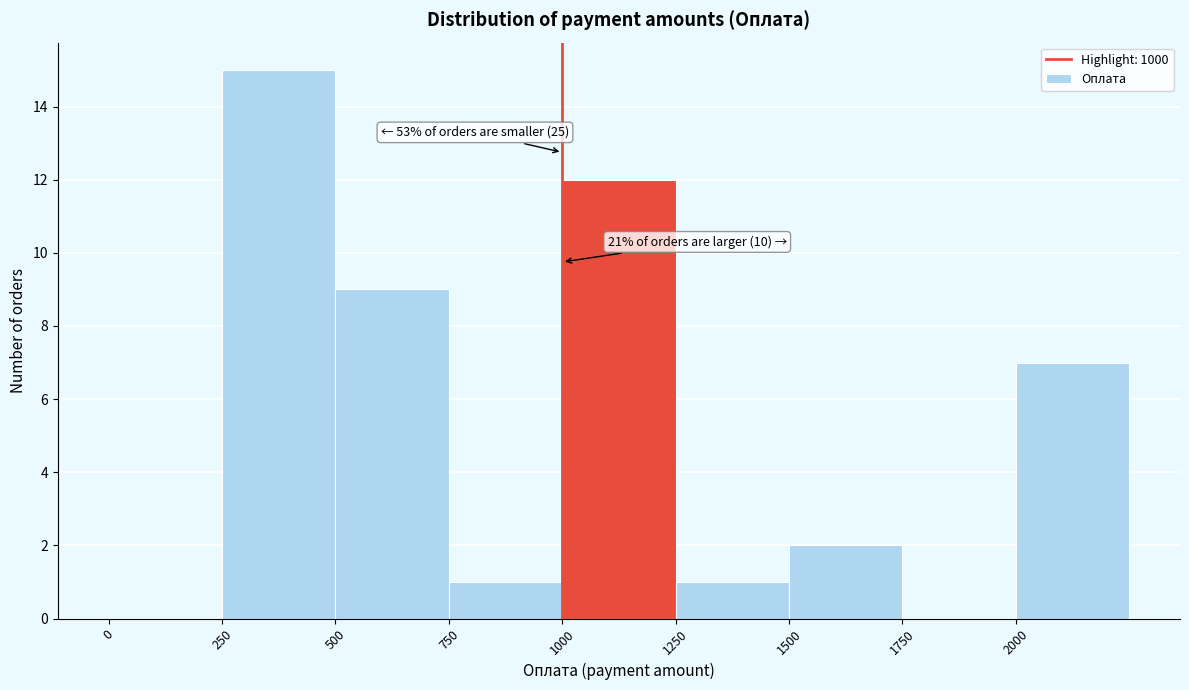

Which range on the x-axis has the tallest bar?

250 to 500